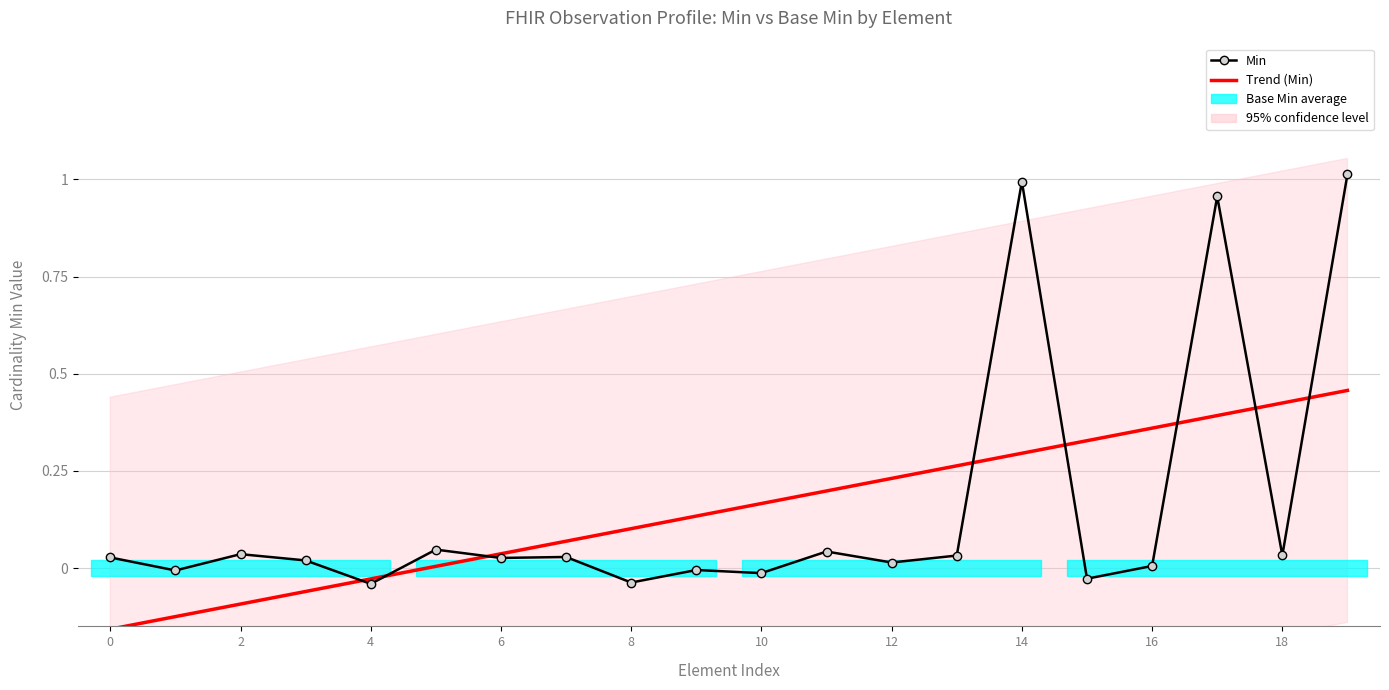

Which series has the largest range (max minus min)?

Min